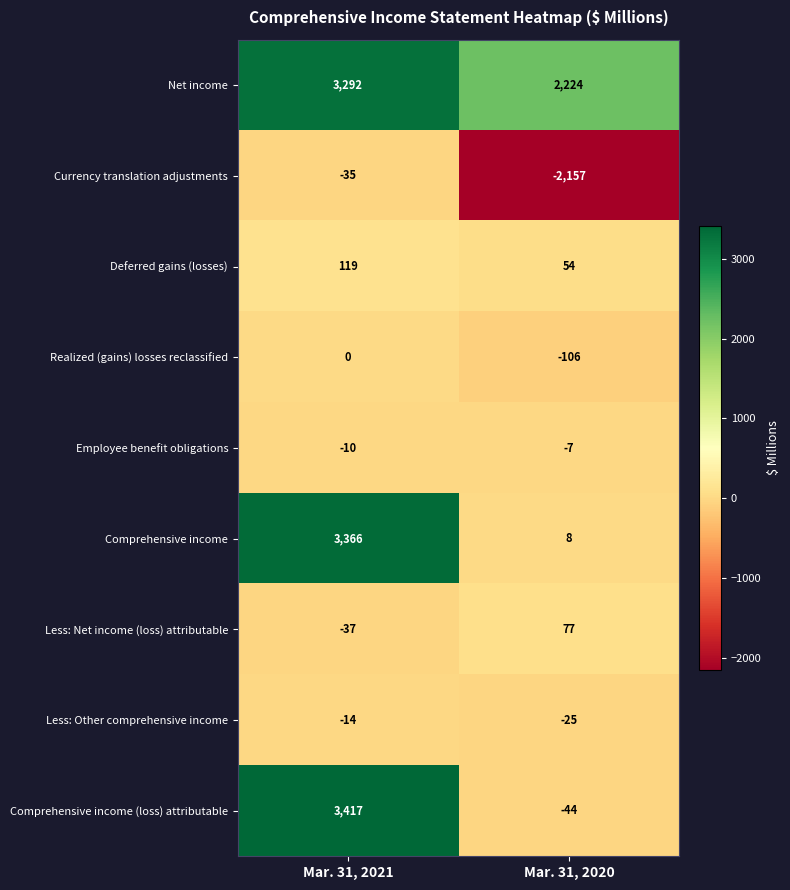

What is the average value of the Less: Net income (loss) attributable series?

20